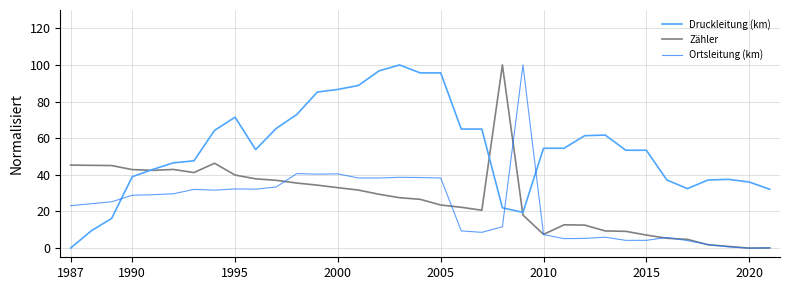

At how many categories does at least one series exceed 49?

22